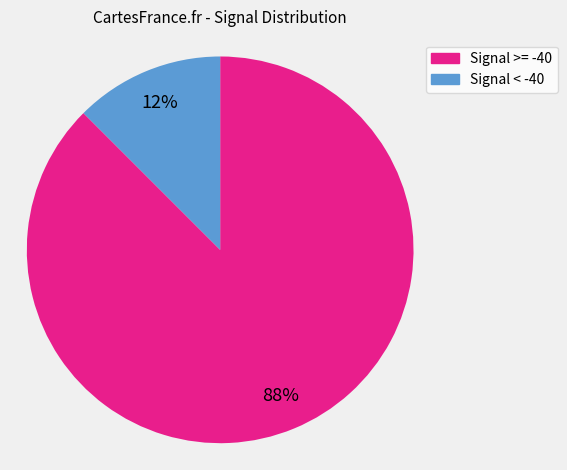

To the nearest percent, what is the average slice percentage?

50%